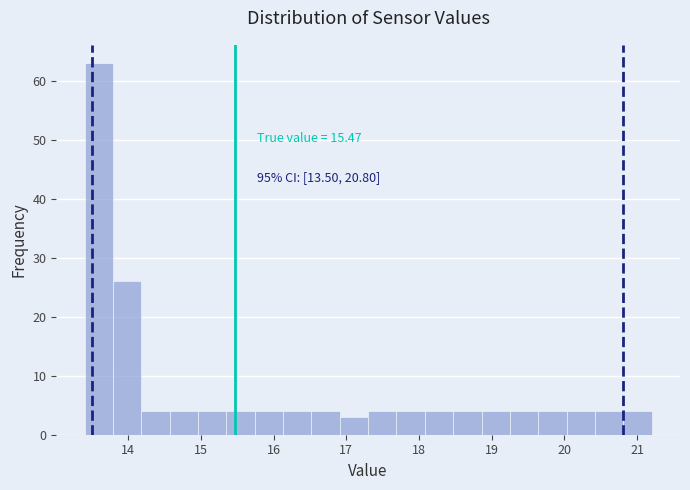

Around what value on the x-axis is the tallest bar? Give the approximate position of its centre, as read against the axis.

13.6